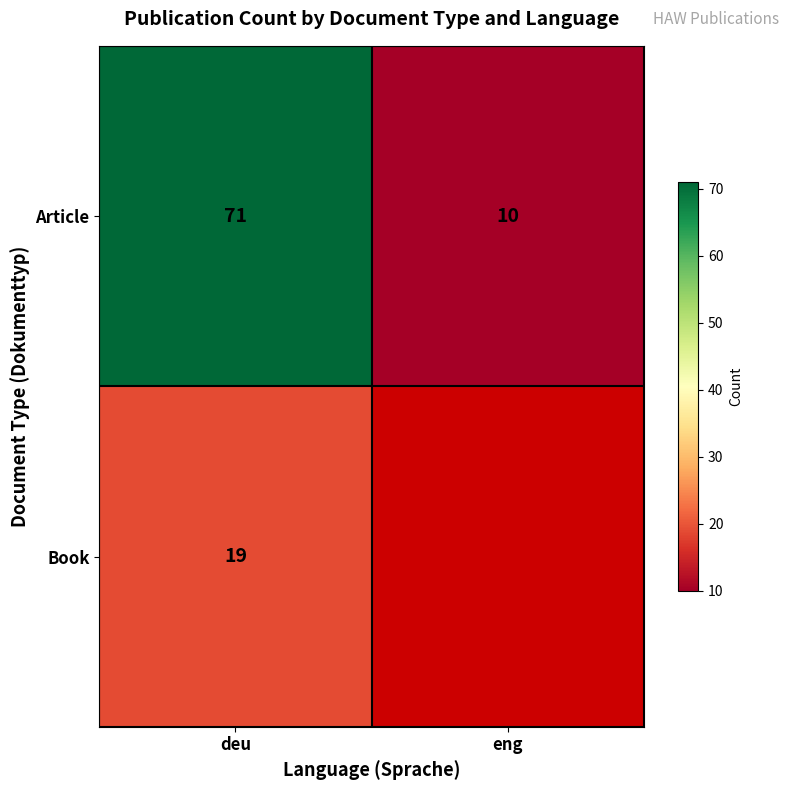

At deu, list the series in order from smallest to largest.

Book, Article